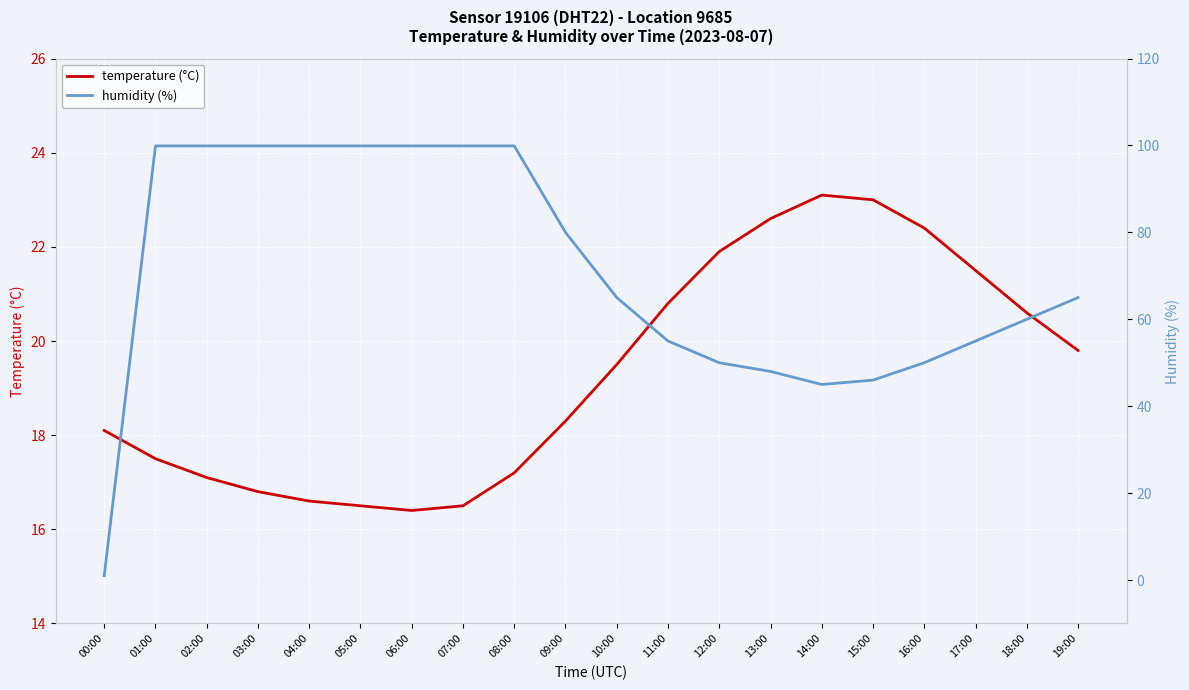

Where is temperature (°C) nearest to the value 19?

10:00